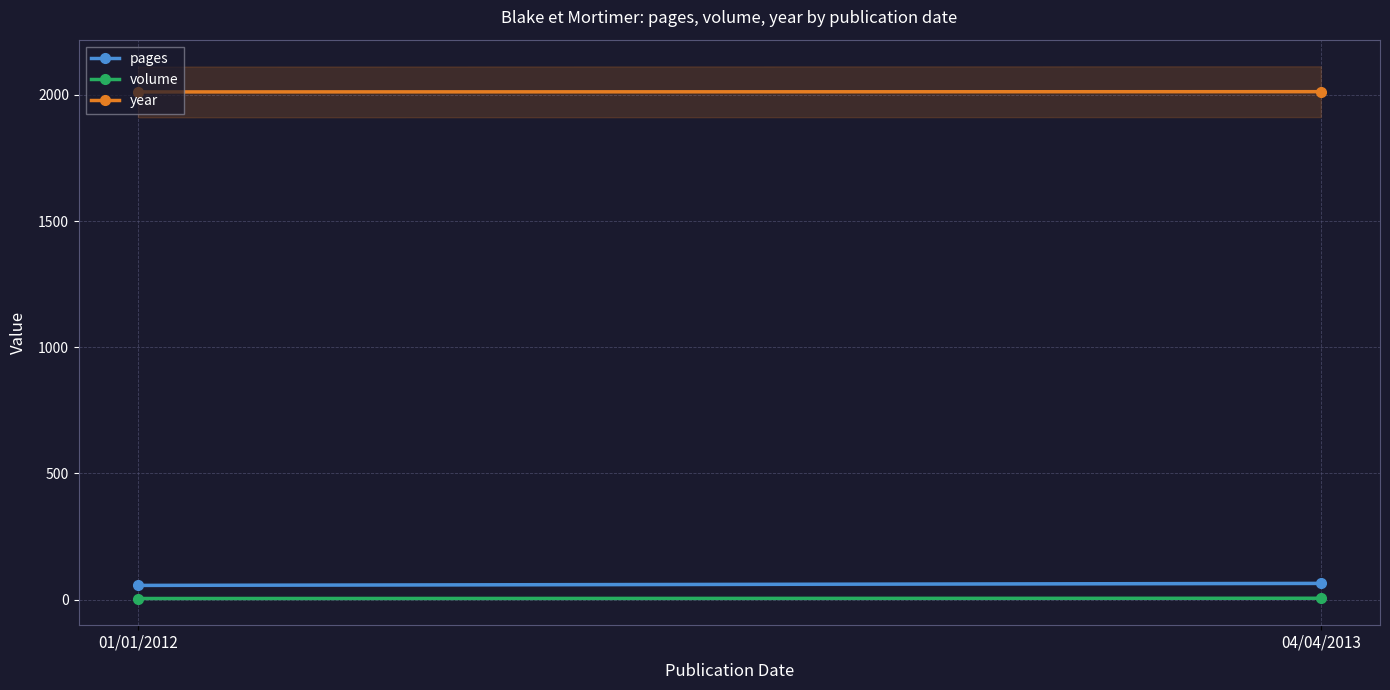

What is the lowest value of the year series?

2012